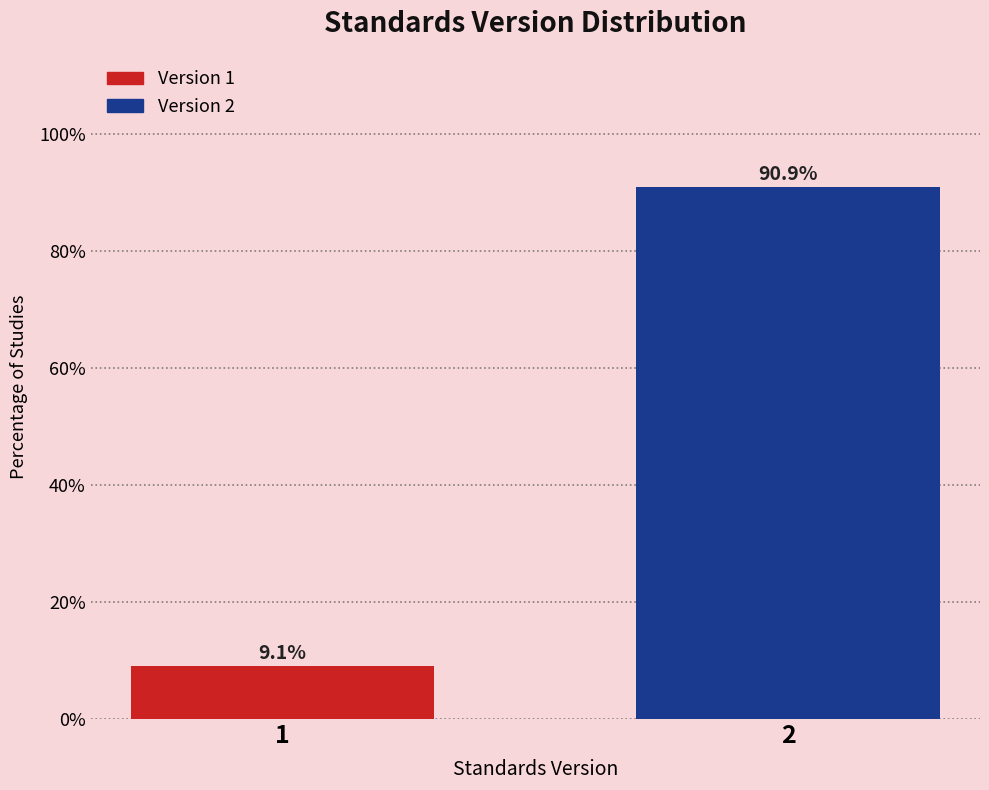

Reading right to left, what are all the values shown in this chart?

90.9	9.1